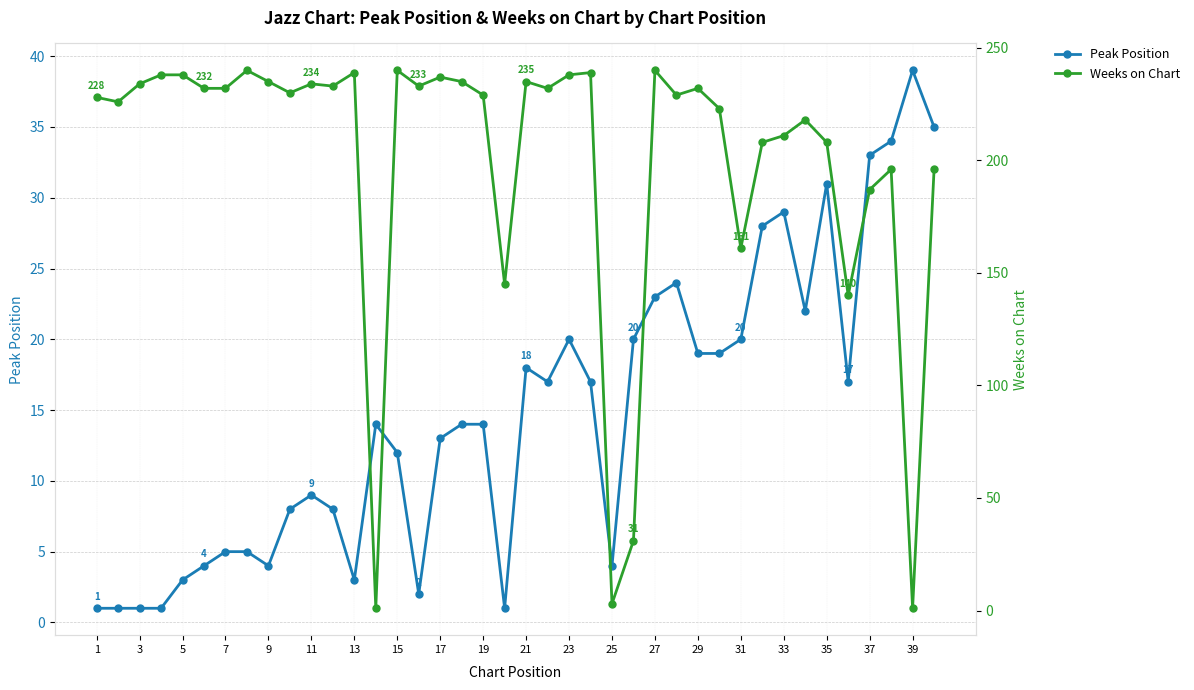

True or false: Peak Position has more than 0 interior local peaks.

True